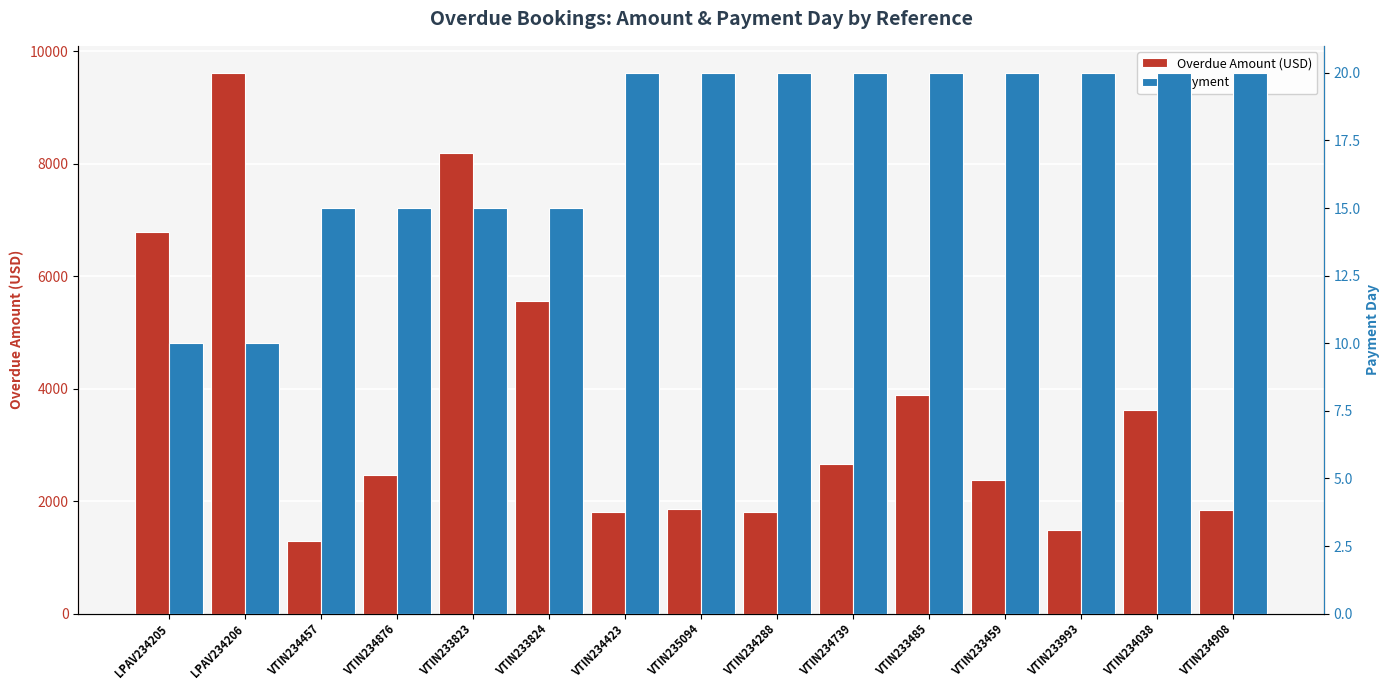

What is the difference between the highest and lowest values at VTIN233824?

5539